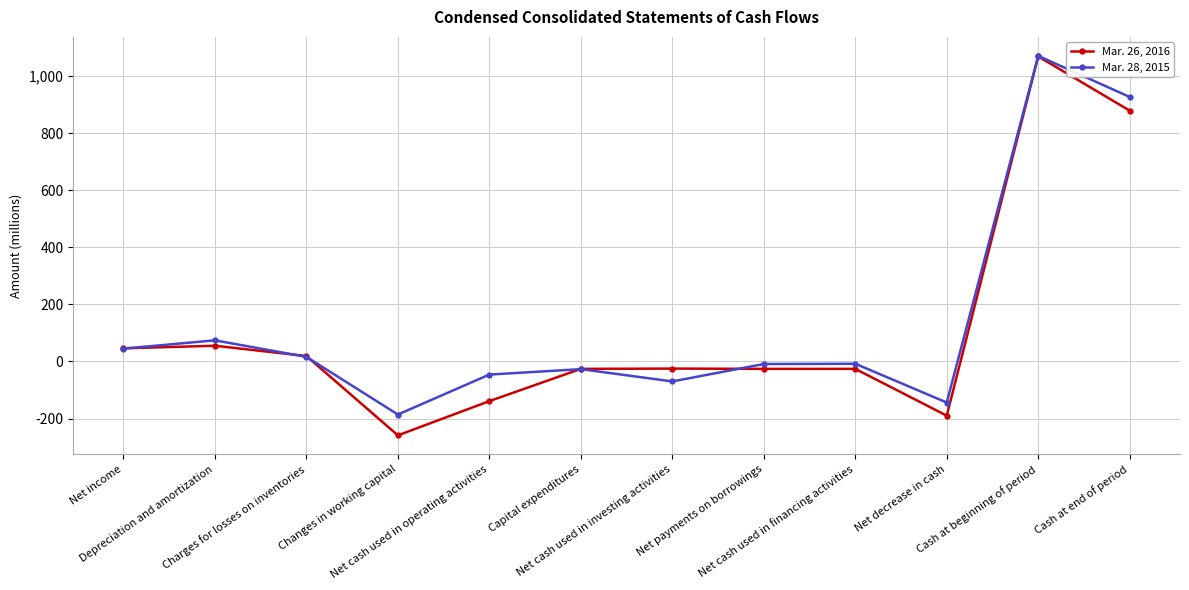

What is the label of the 4th point from the right?

Net cash used in financing activities